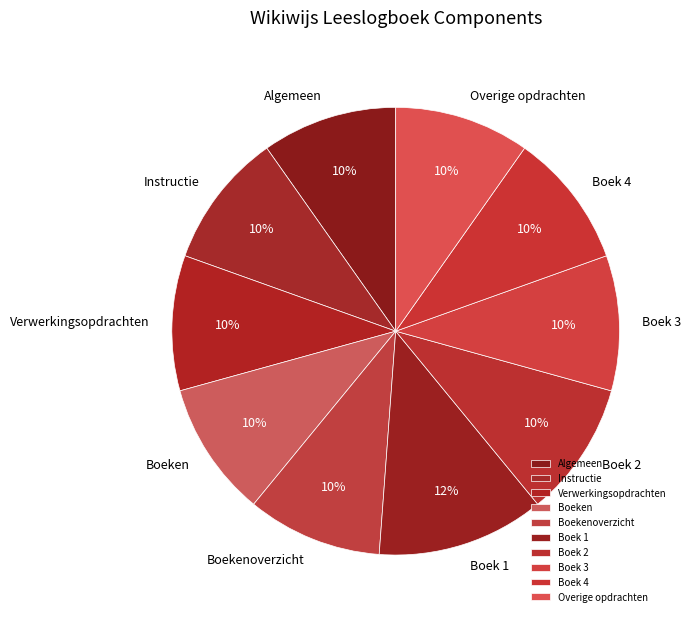

To the nearest percent, what percentage of the pie is Instructie?

10%